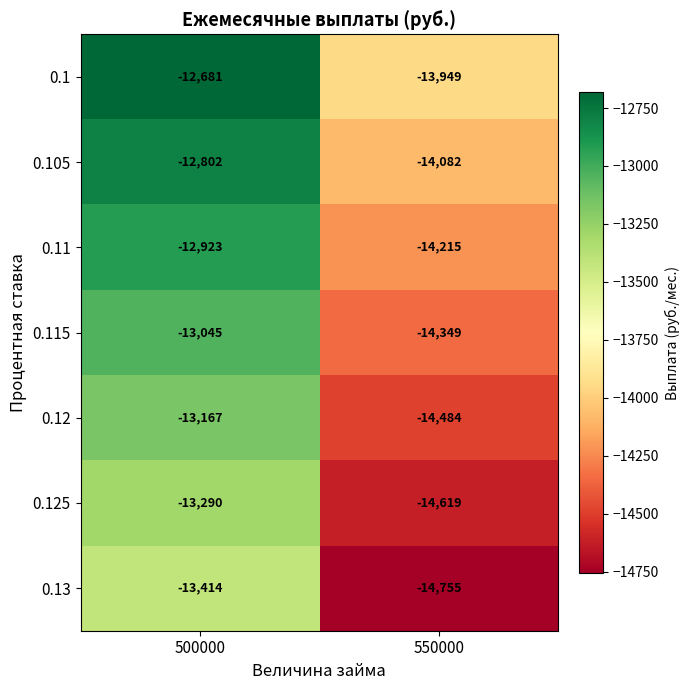

Which series changed the most between 500000 and 550000?

0.13